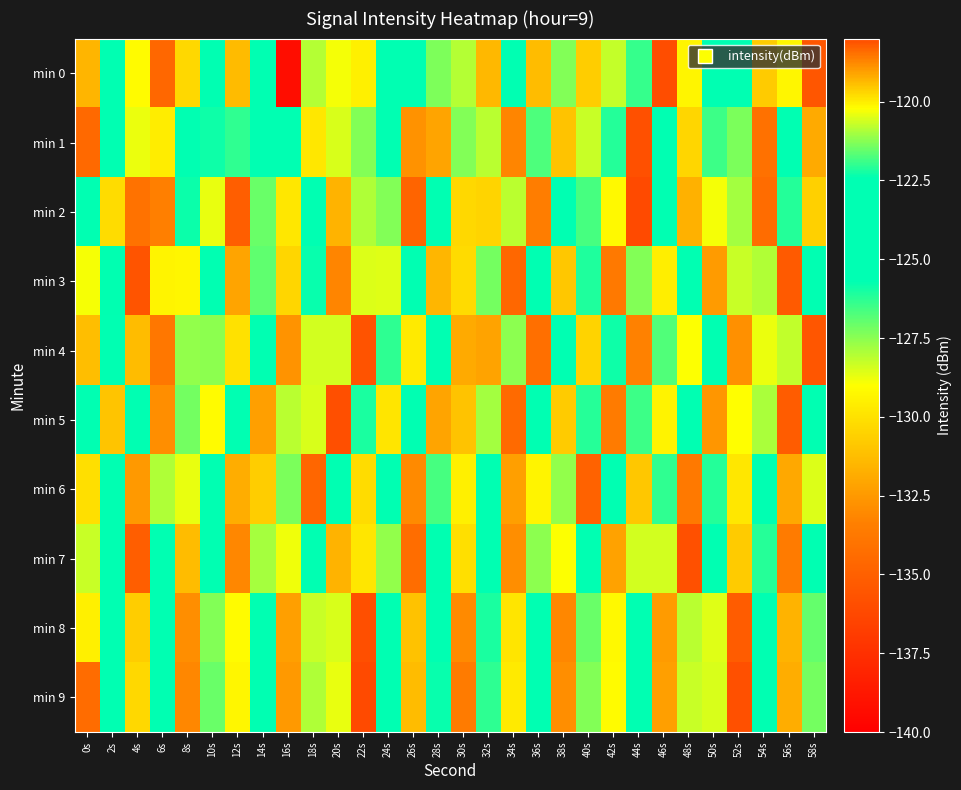

Which series has the largest range (max minus min)?

min 0